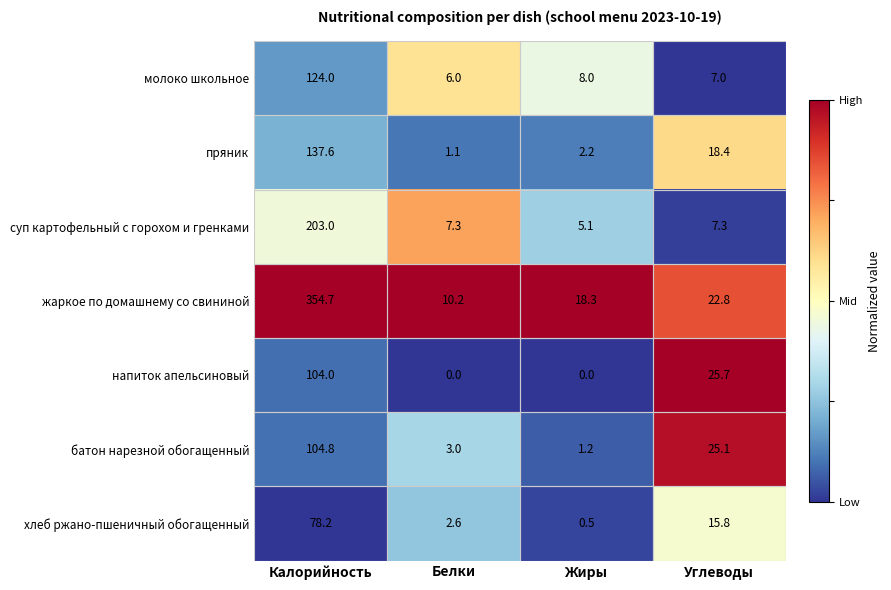

What value does the суп картофельный с горохом и гренками series have at Углеводы?

7.3